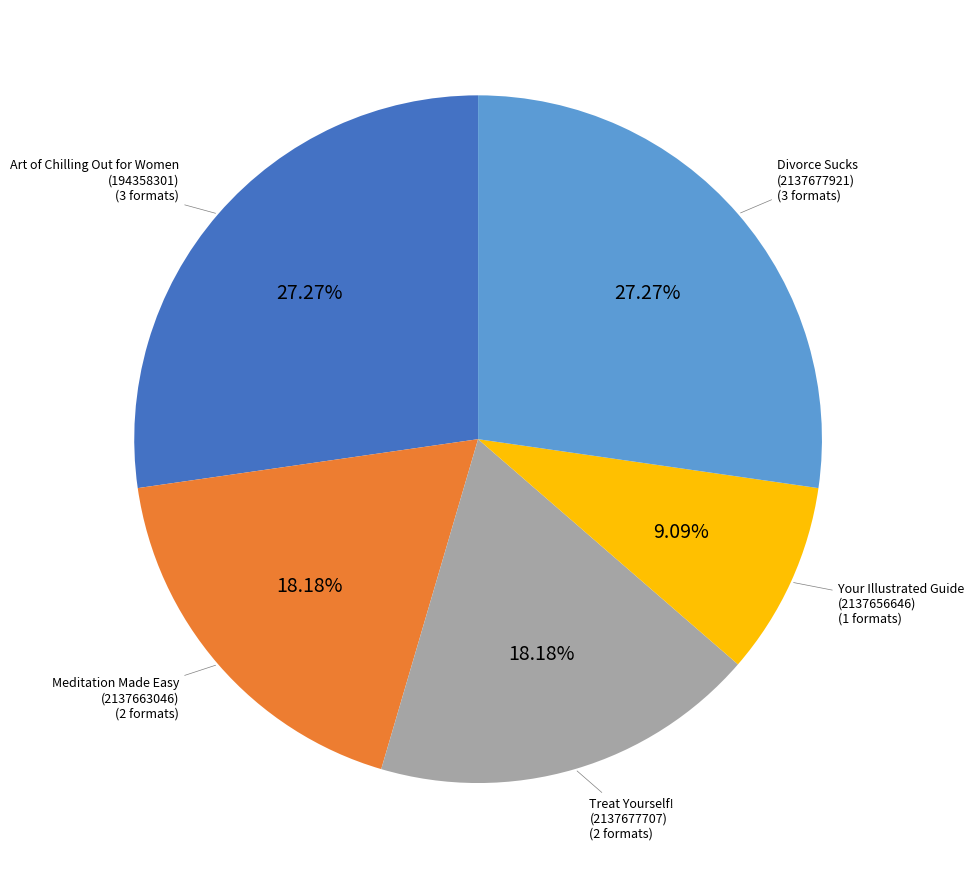

How many segments does this pie chart have?

5